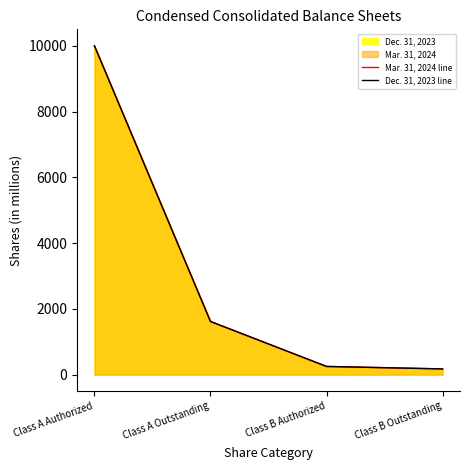

What is the sum of all Dec. 31, 2023 line values?

12041